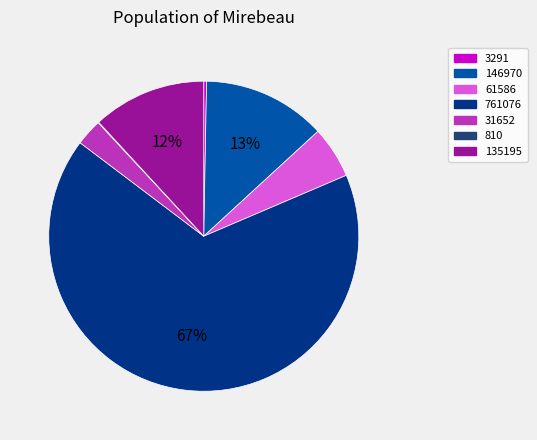

To the nearest percent, what is the average slice percentage?

14%